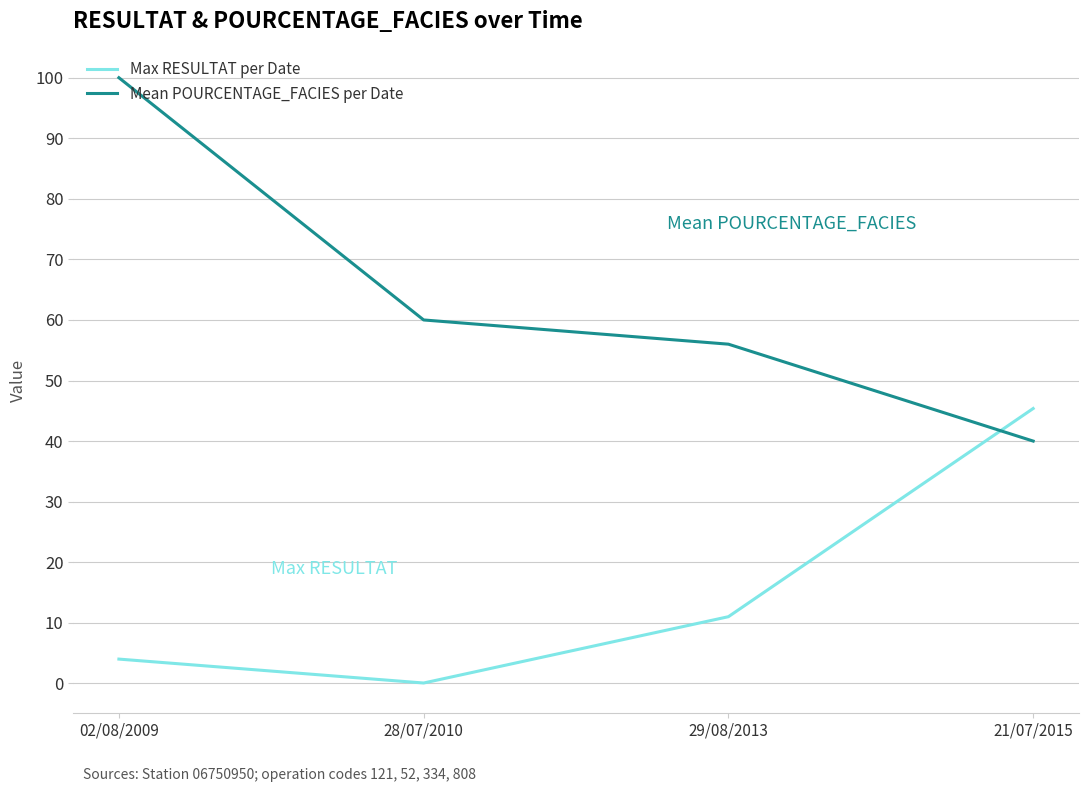

Which category has the highest value in the Max RESULTAT per Date series?

21/07/2015